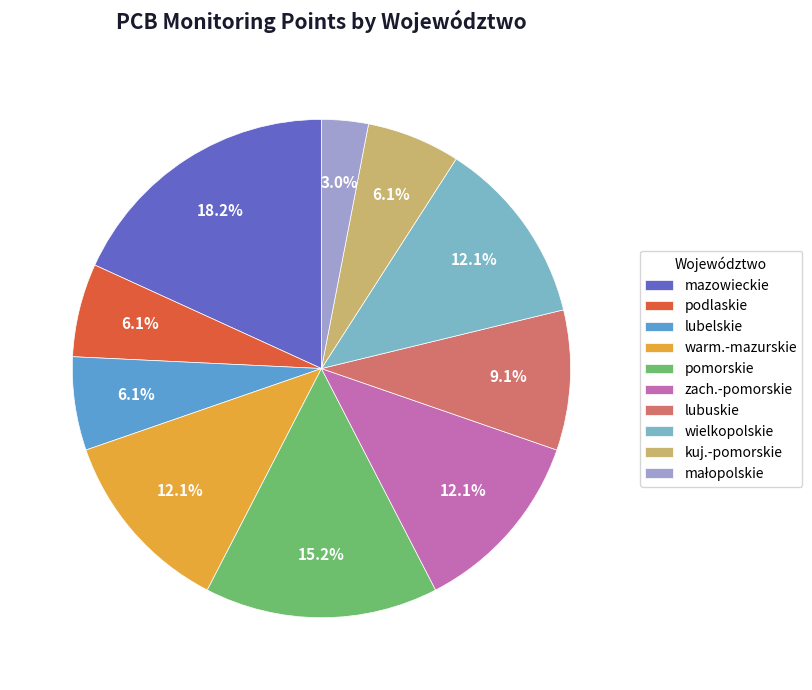

Which slice is the largest?

mazowieckie